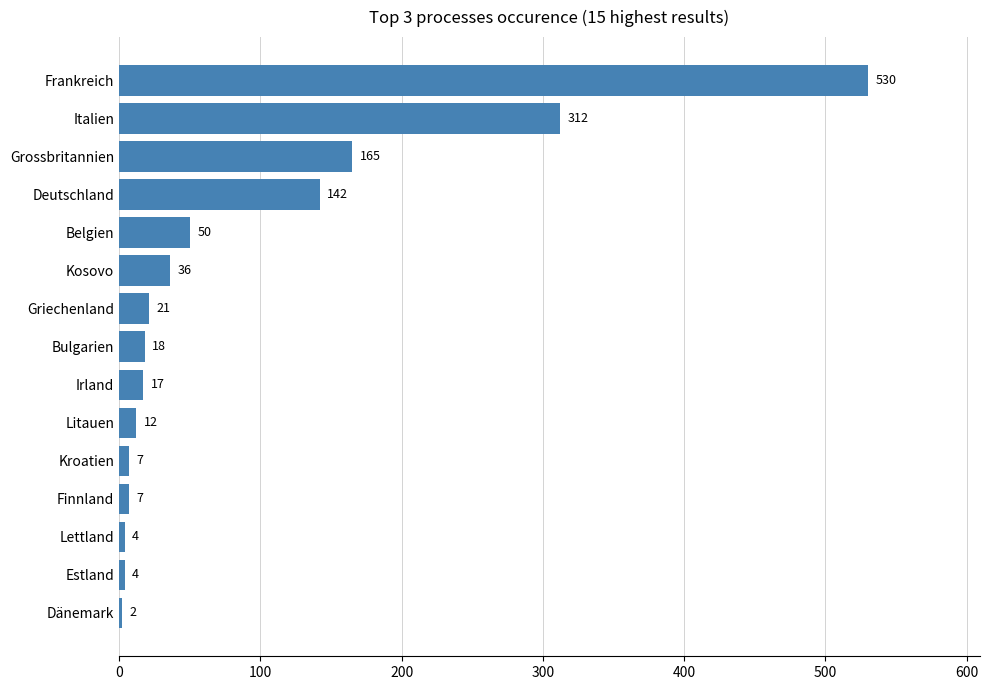

Is it true that the value at Litauen is 12?

True